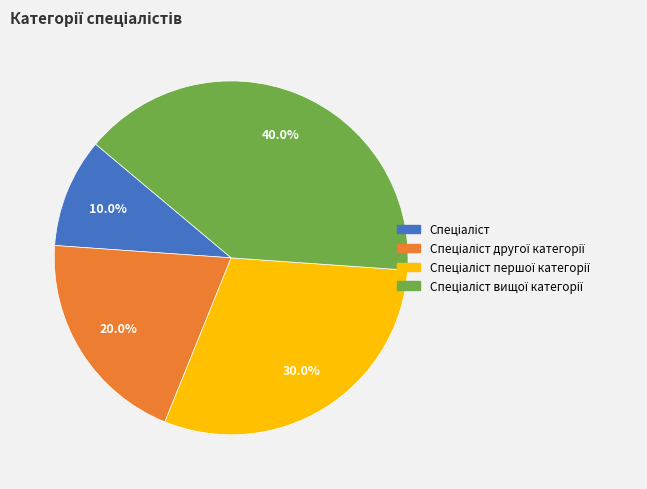

Does any single category account for the majority?

No